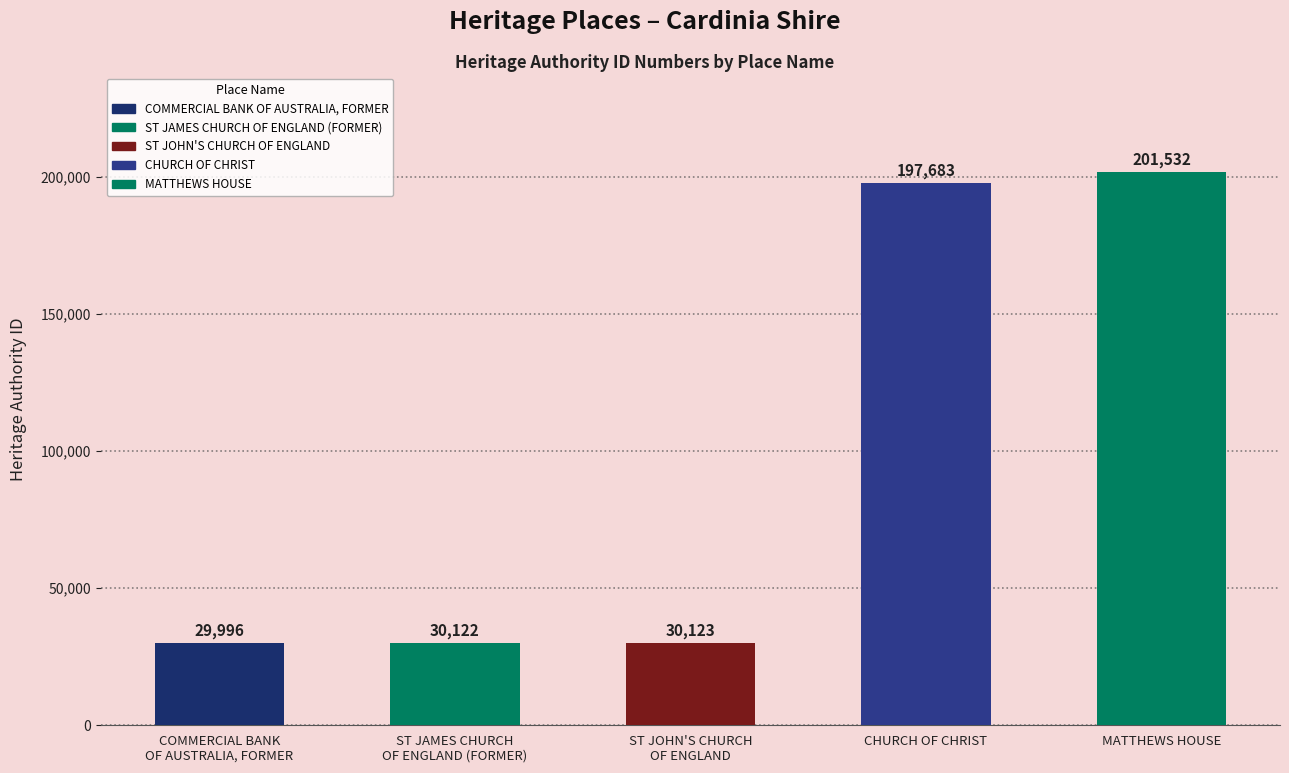

Is it true that the value at MATTHEWS HOUSE is 351440?

False